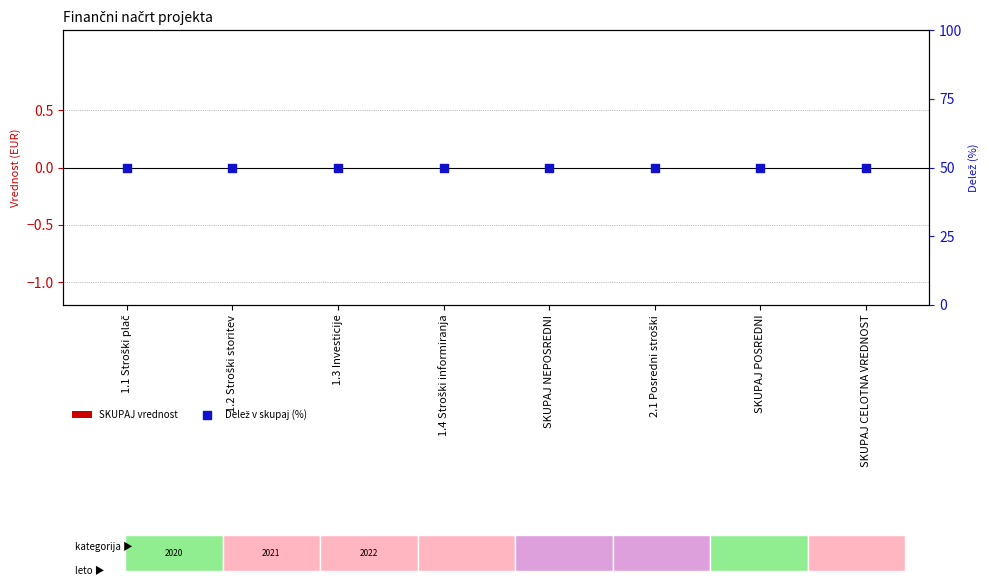

Which series contains the highest Y value?

Delež v skupaj (%)